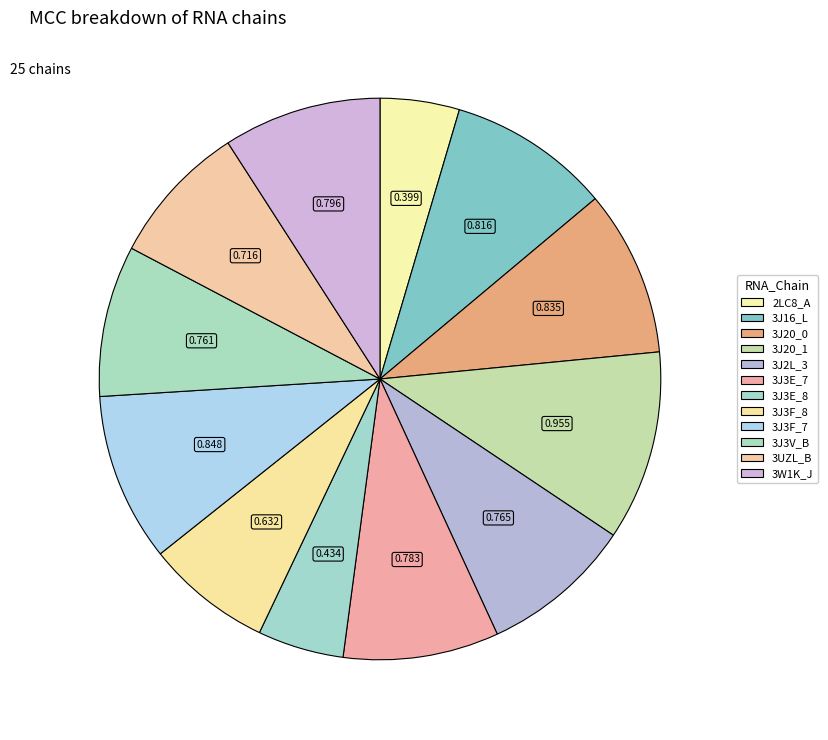

Count the number of slices in the pie.

12